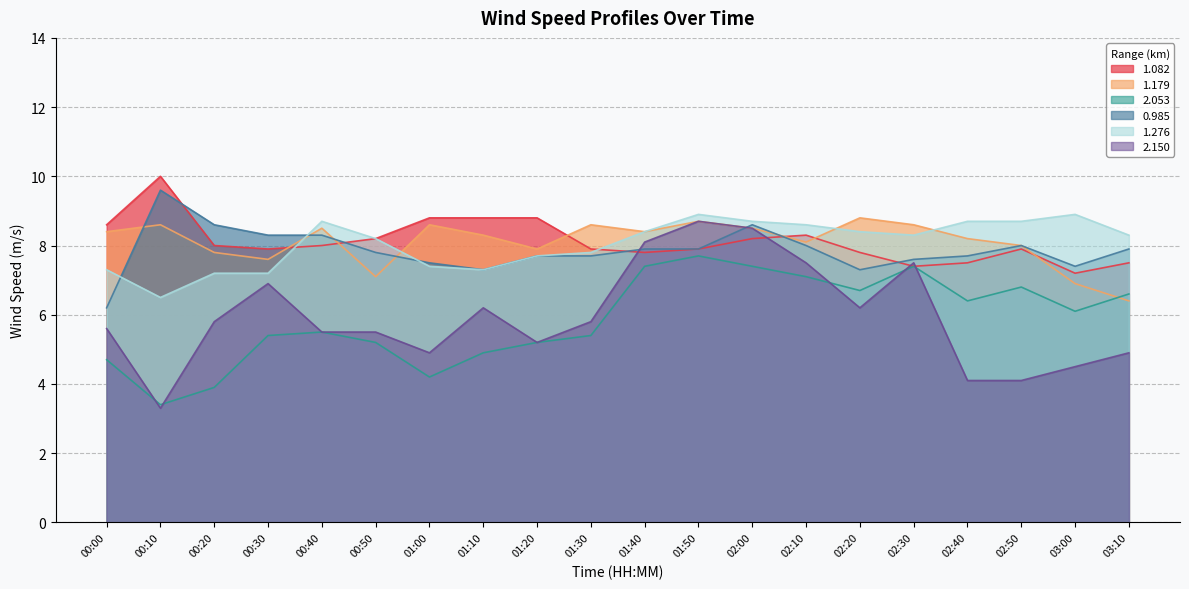

Where is 2.150 nearest to the value 6?

00:20